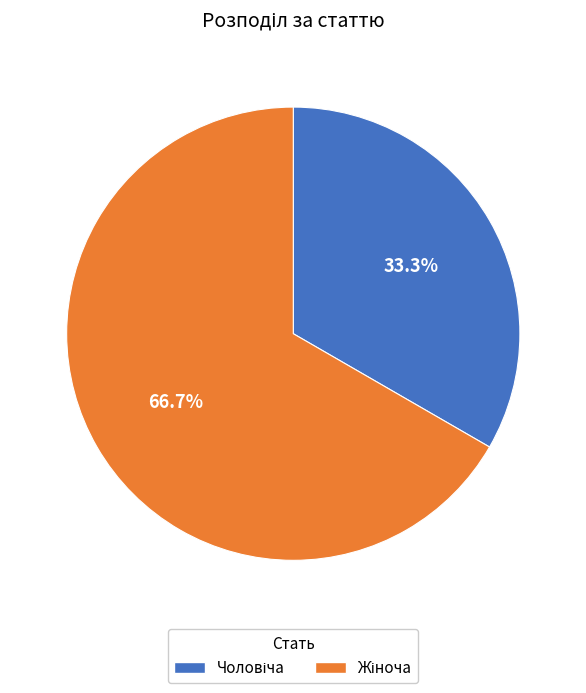

Does any single category account for the majority?

Yes